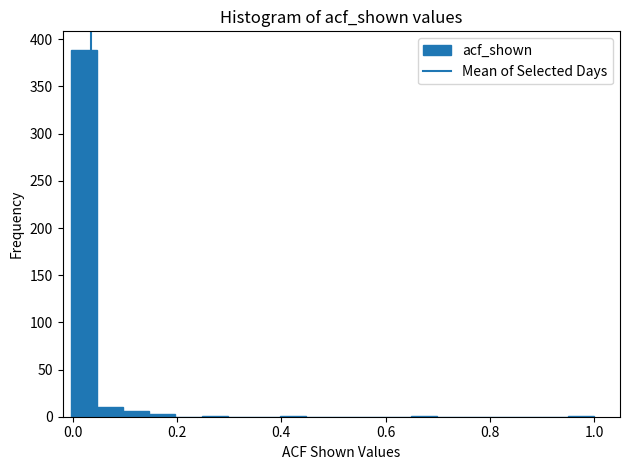

Around what value on the x-axis is the tallest bar? Give the approximate position of its centre, as read against the axis.

0.02